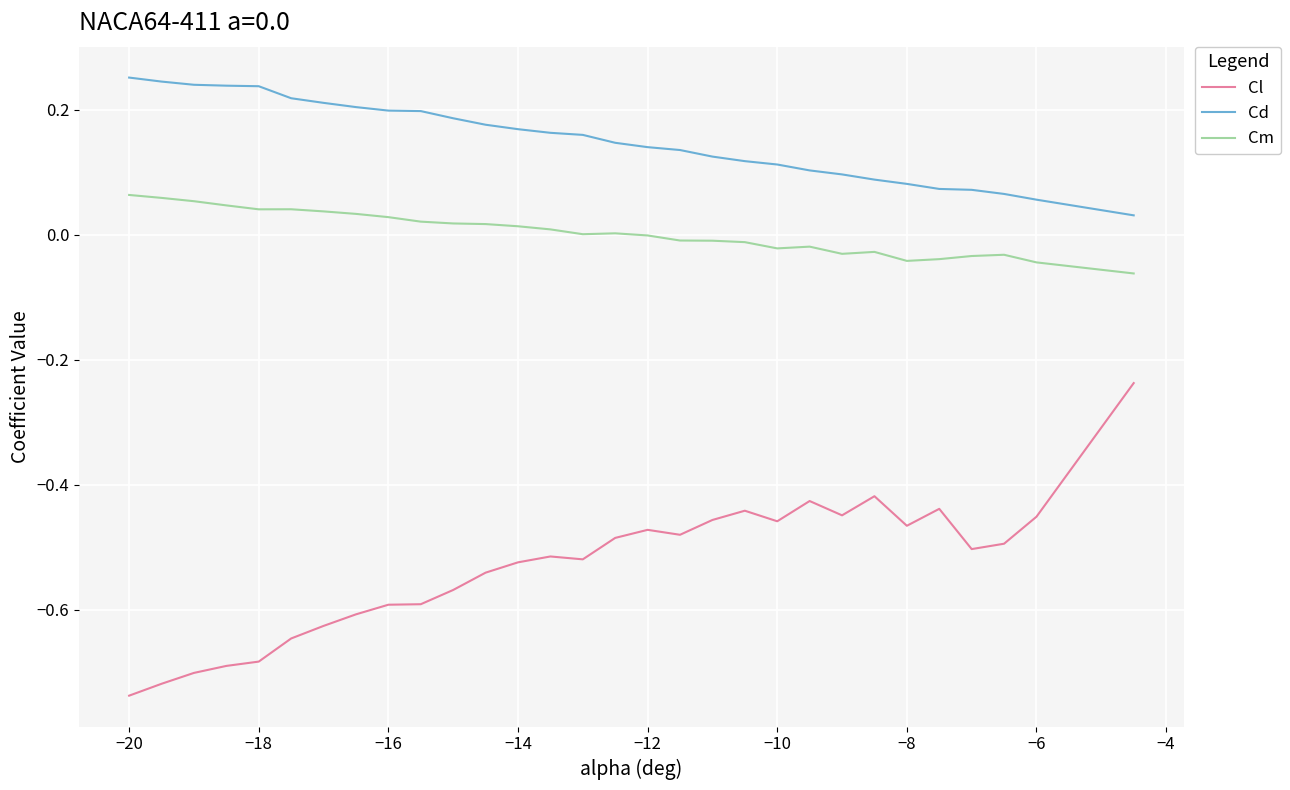

What are all the series names shown in the legend?

Cl, Cd, Cm